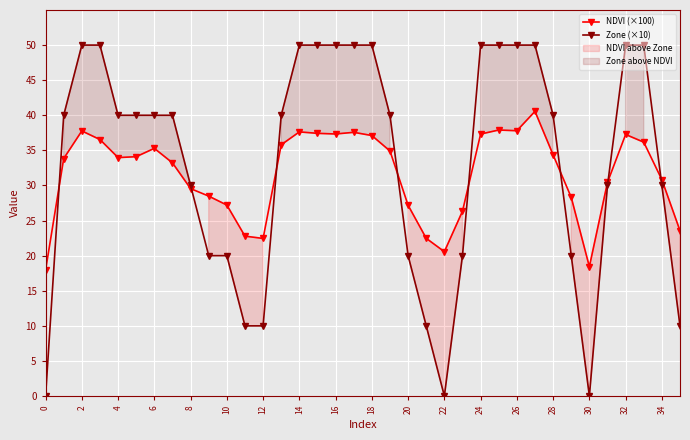

How many times do NDVI (×100) and Zone (×10) cross each other?

8